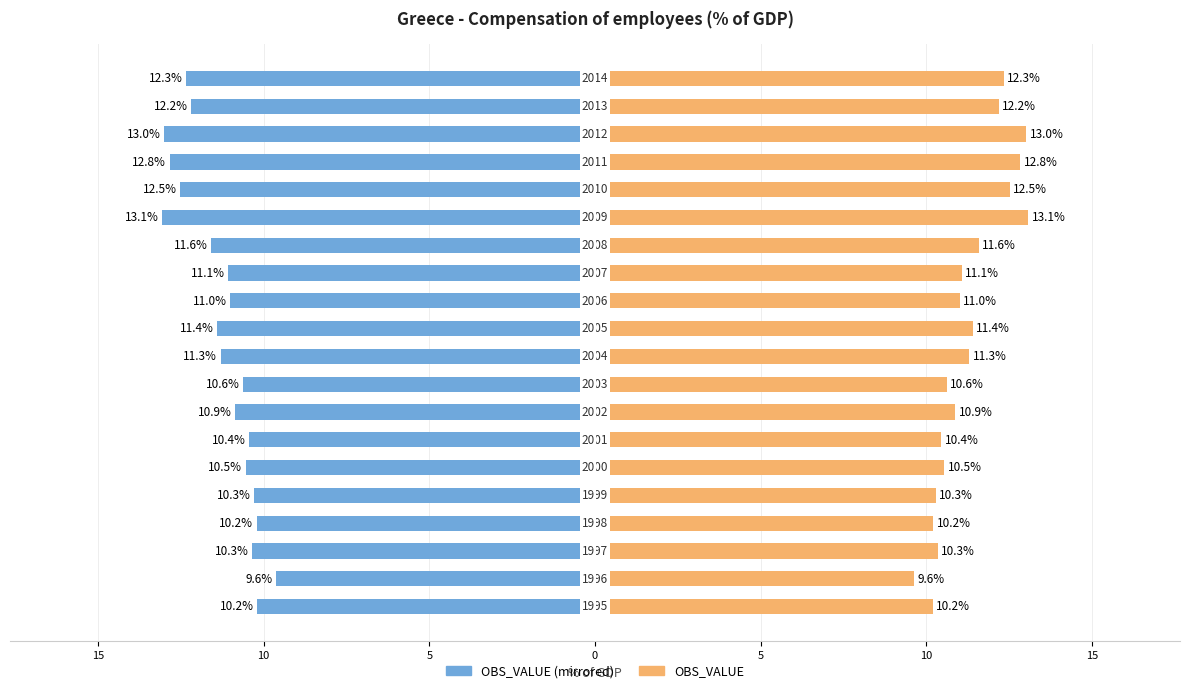

How many series are shown in this chart?

2